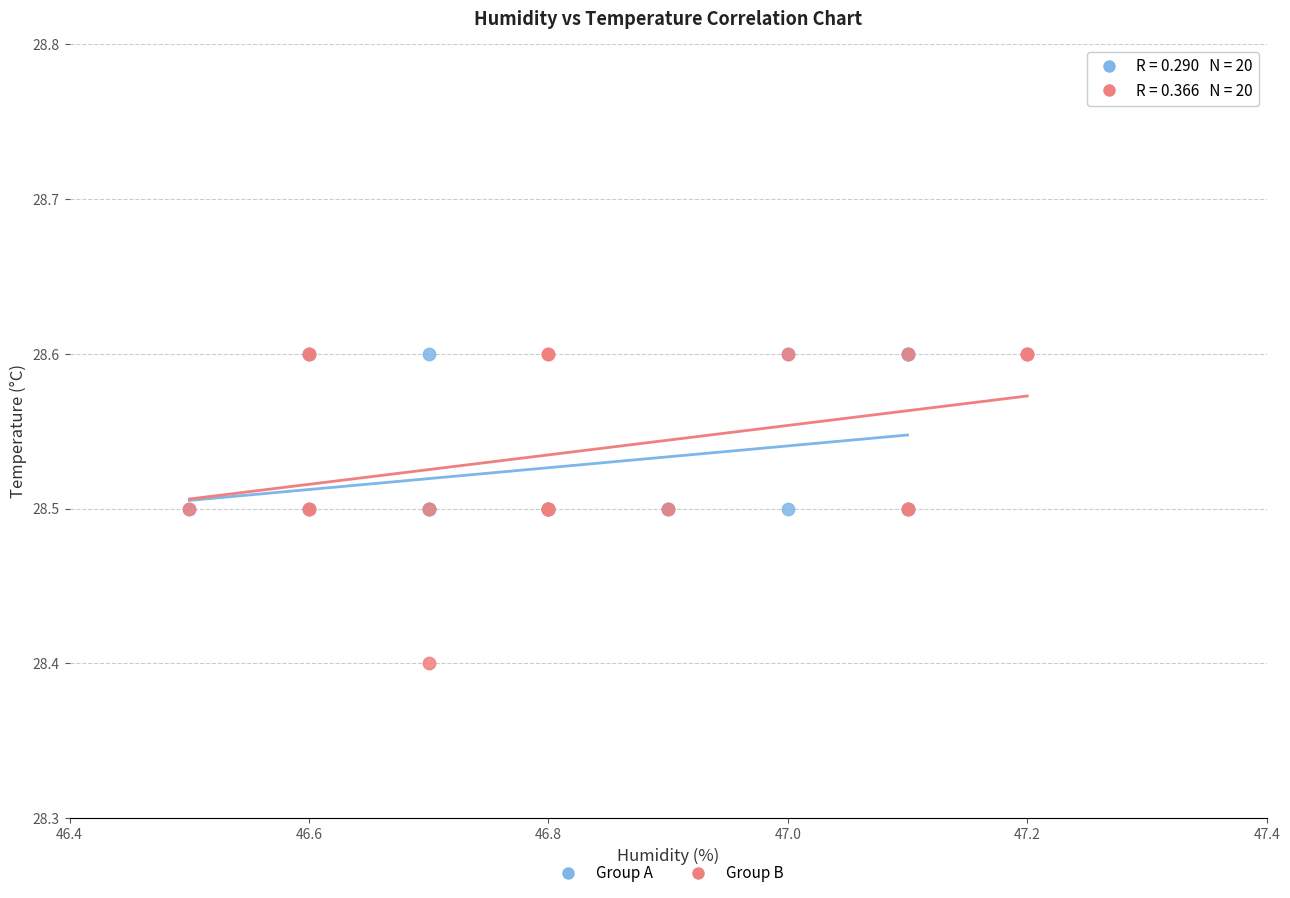

Which series has the largest Y range (max minus min)?

Group B